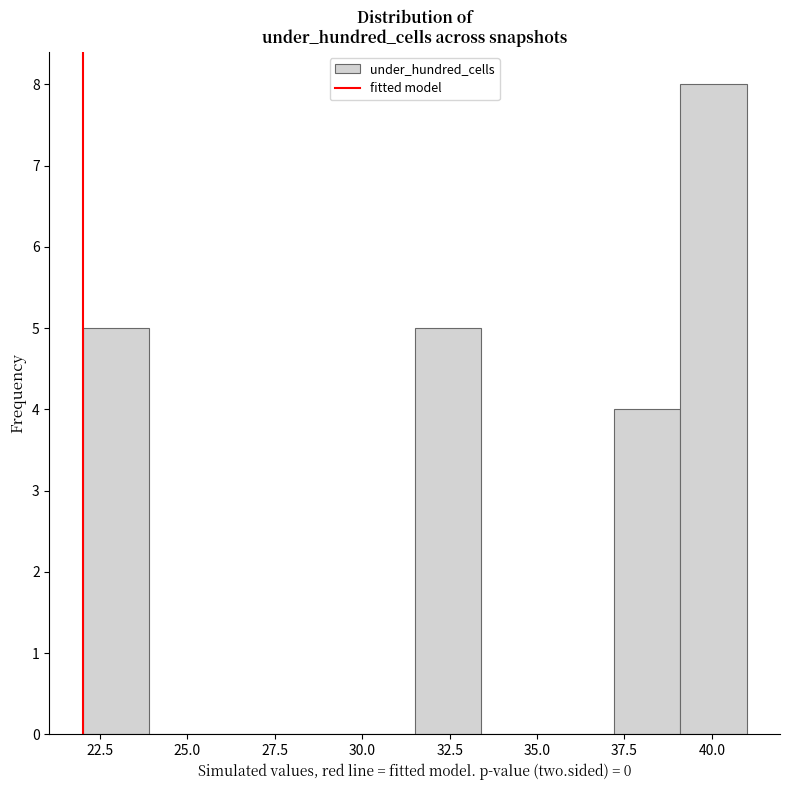

Around what value on the x-axis is the tallest bar? Give the approximate position of its centre, as read against the axis.

40.0